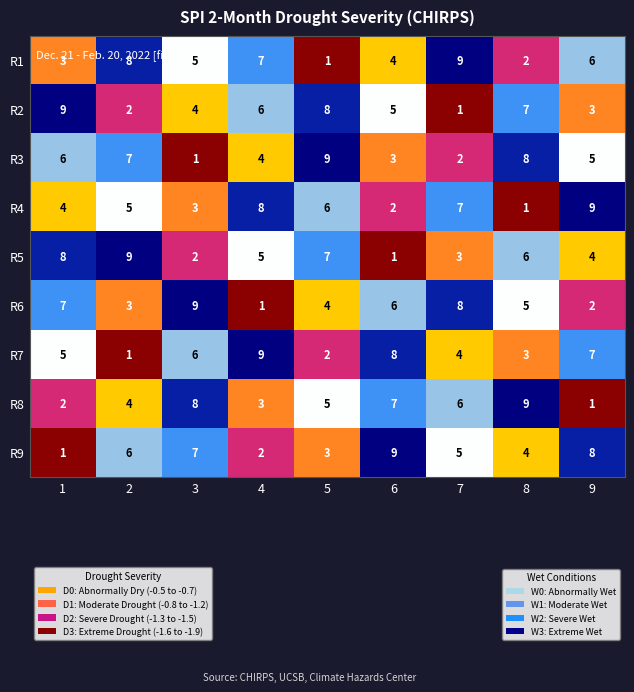

Rank the categories by R3 value from highest to lowest.

5, 8, 2, 1, 9, 4, 6, 7, 3